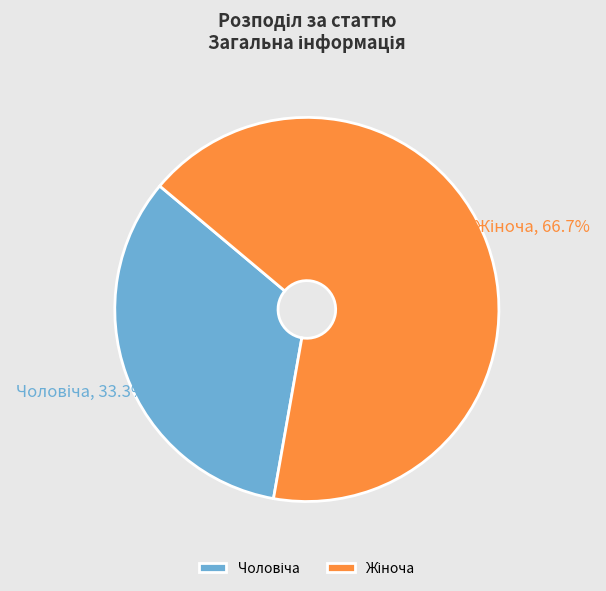

Does any single category account for the majority?

Yes